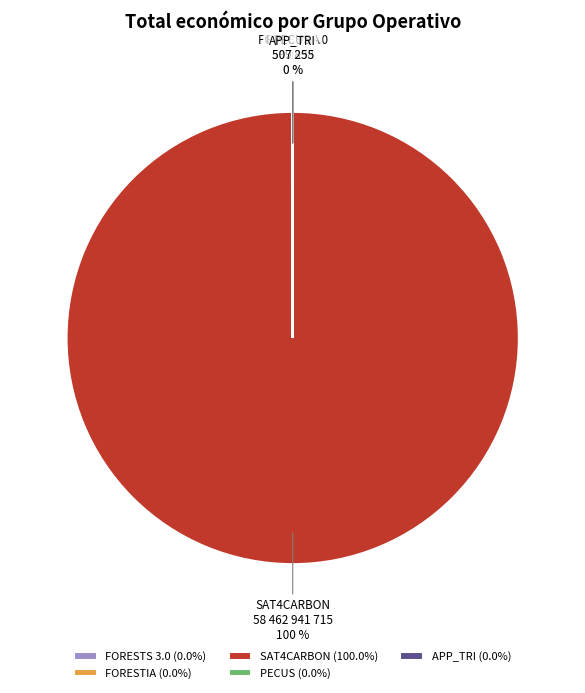

Which slice is the largest?

SAT4CARBON